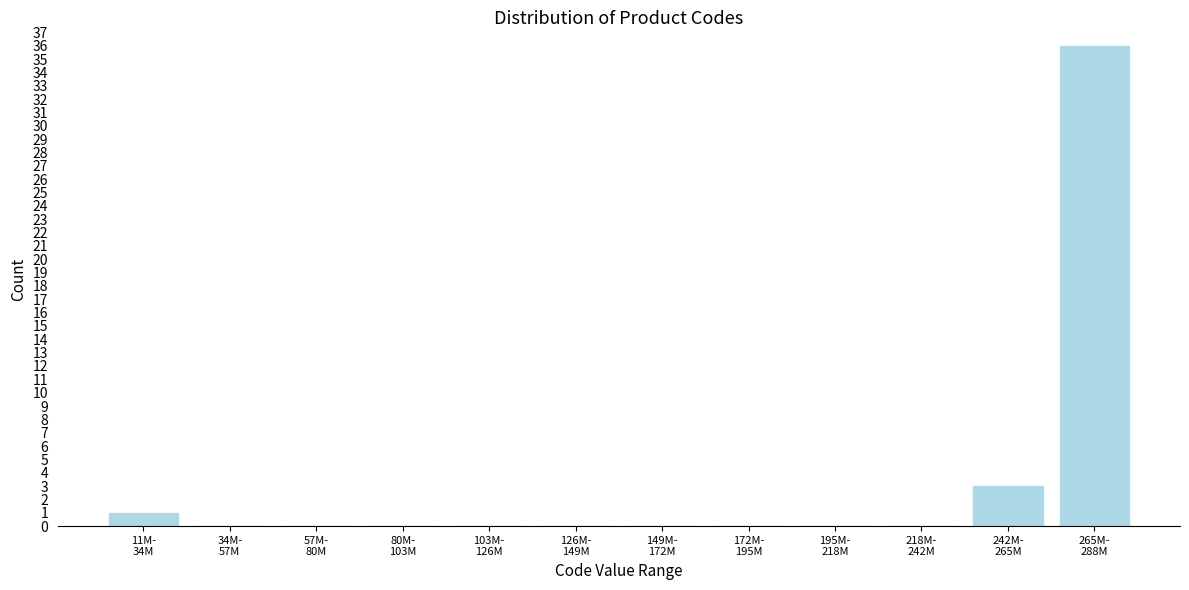

What is the sum of all values?

40